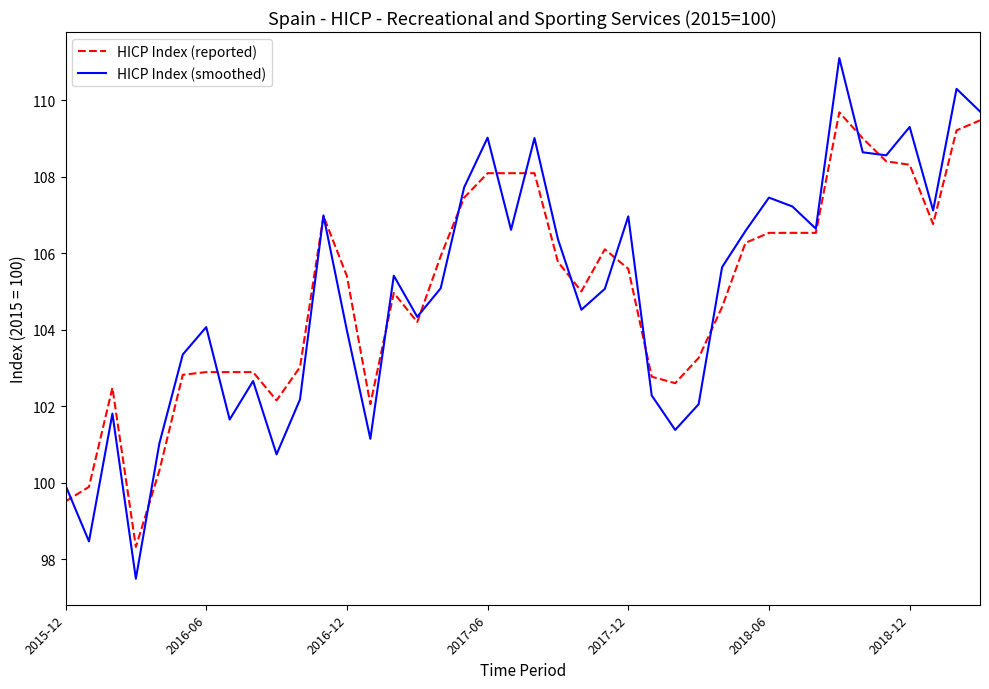

Is this an area chart (filled region under the line)?

No